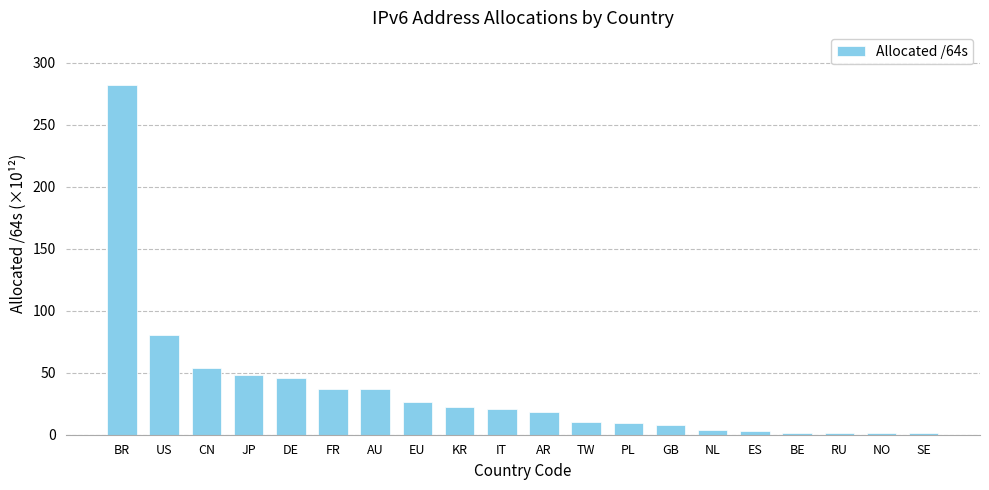

Count the number of values greater than 20.

10